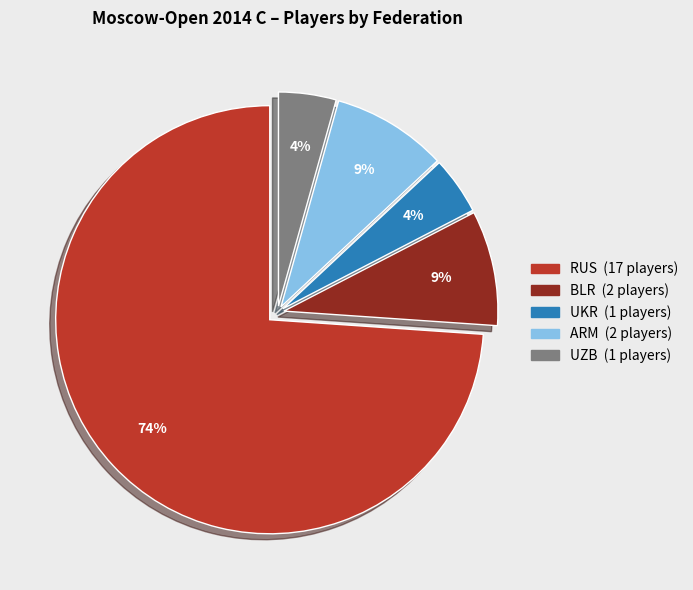

Combined, do UZB and RUS account for over 50%?

Yes